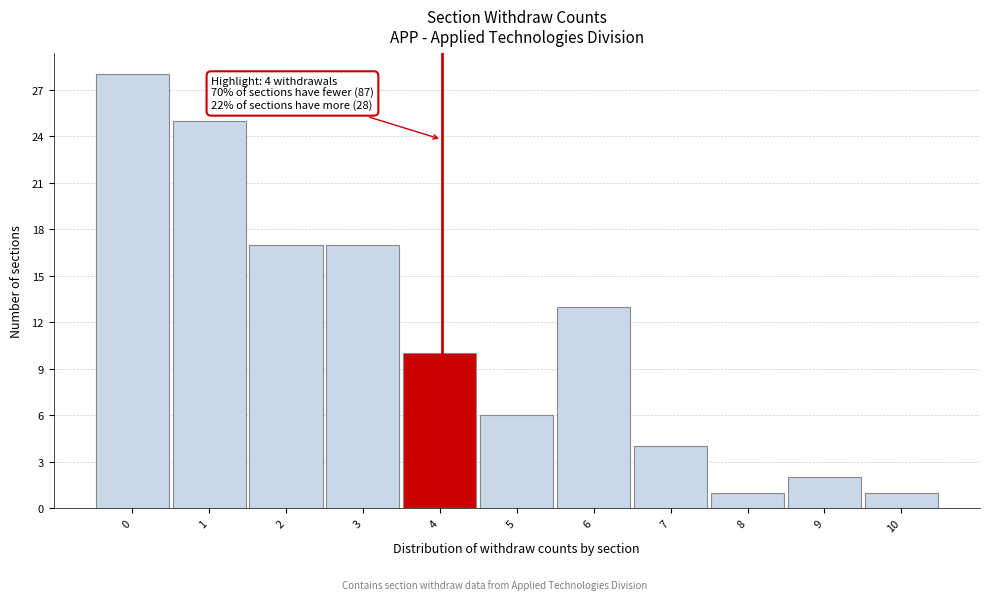

Reading left to right, list all the values displayed in this chart.

0=28	1=25	2=17	3=17	4=10	5=6	6=13	7=4	8=1	9=2	10=1